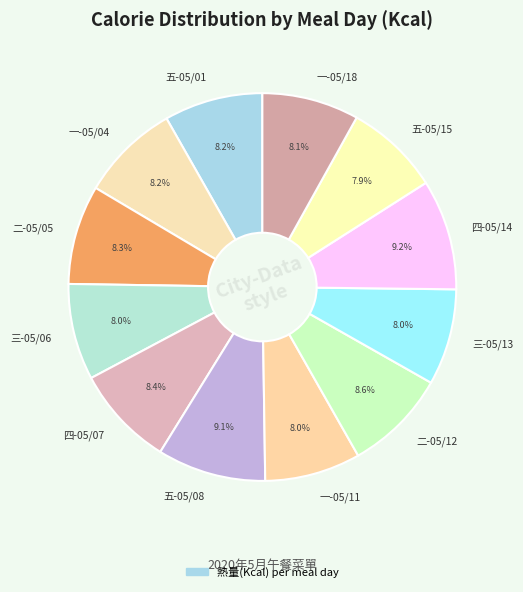

Approximately how many times larger is the value at 一-05/11 compared to 二-05/12?

0.9